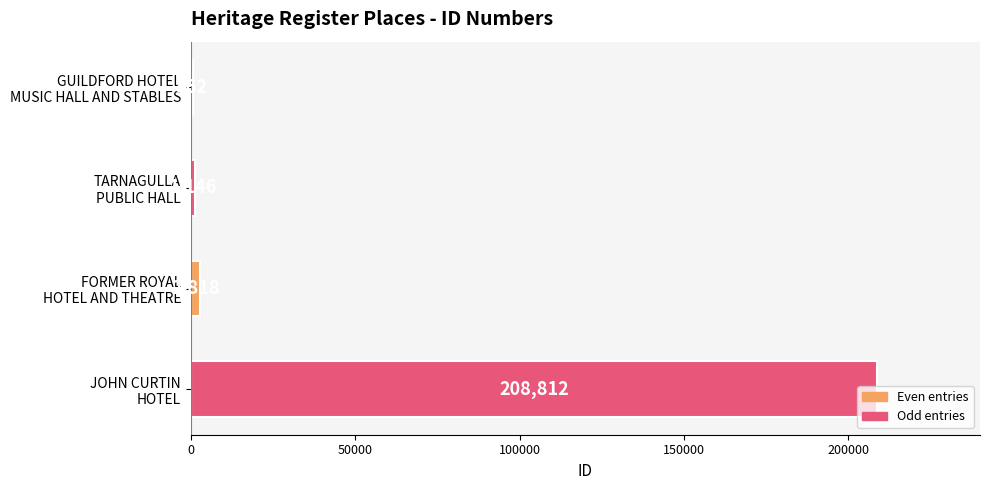

What is the sum of all values?

213338